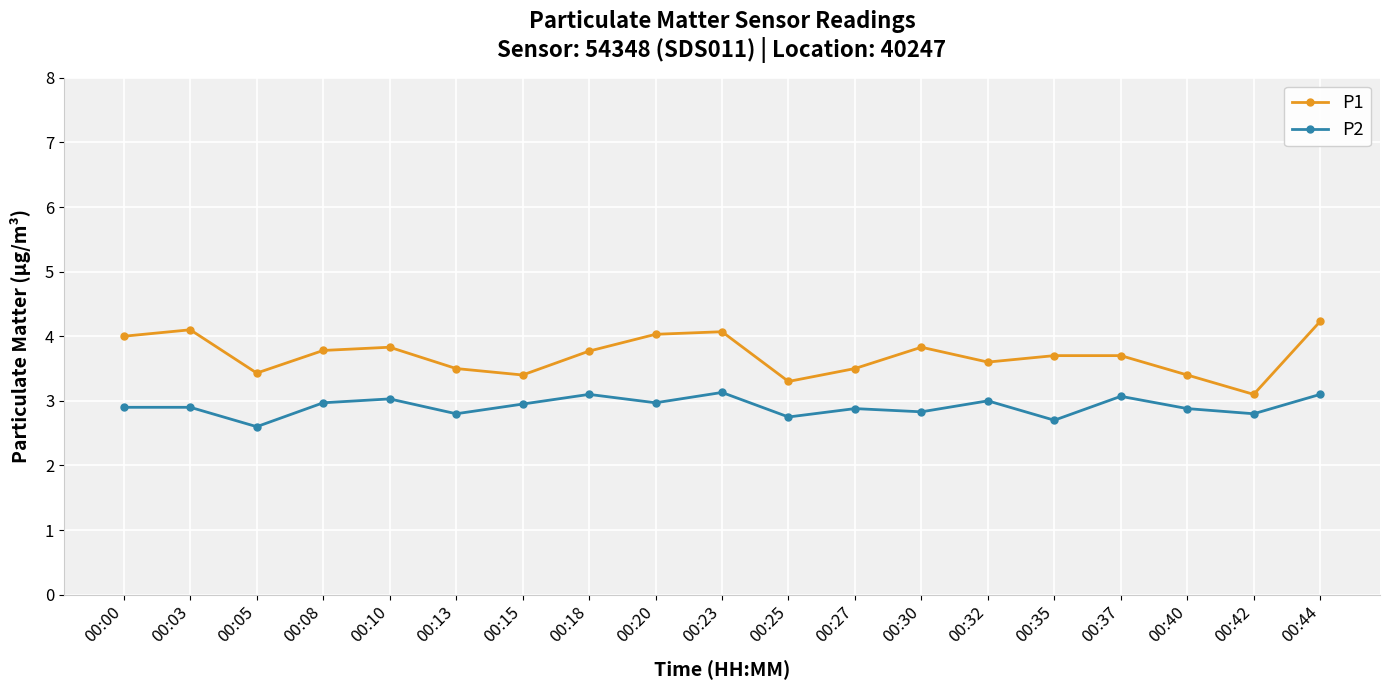

Where is P2 nearest to the value 2?

00:05